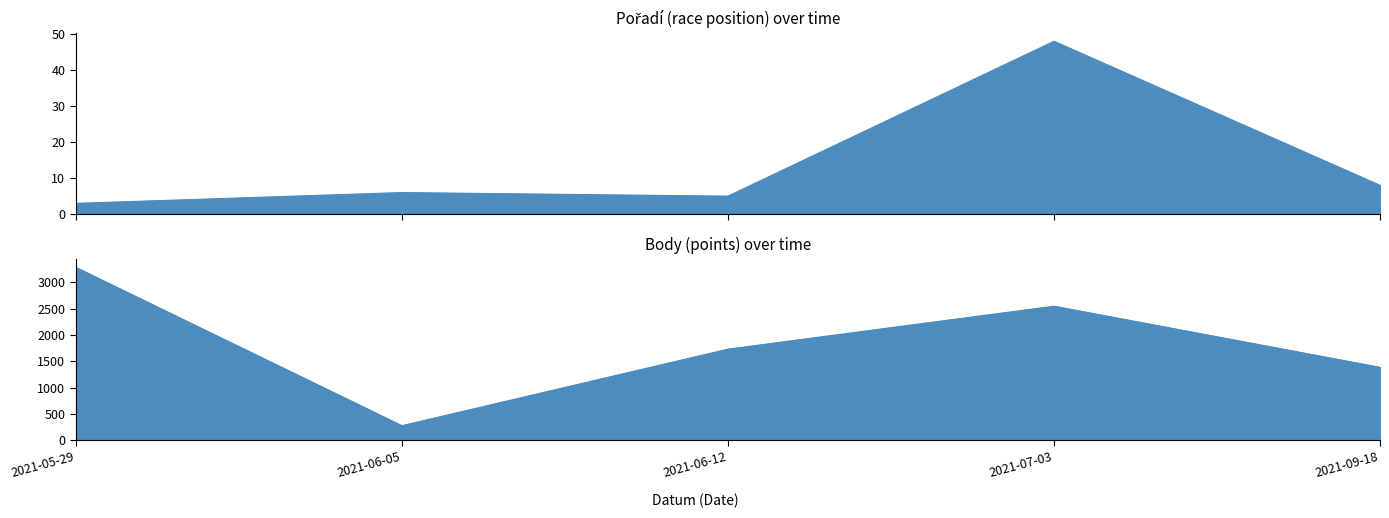

How many data points in Body are above 1730?

2